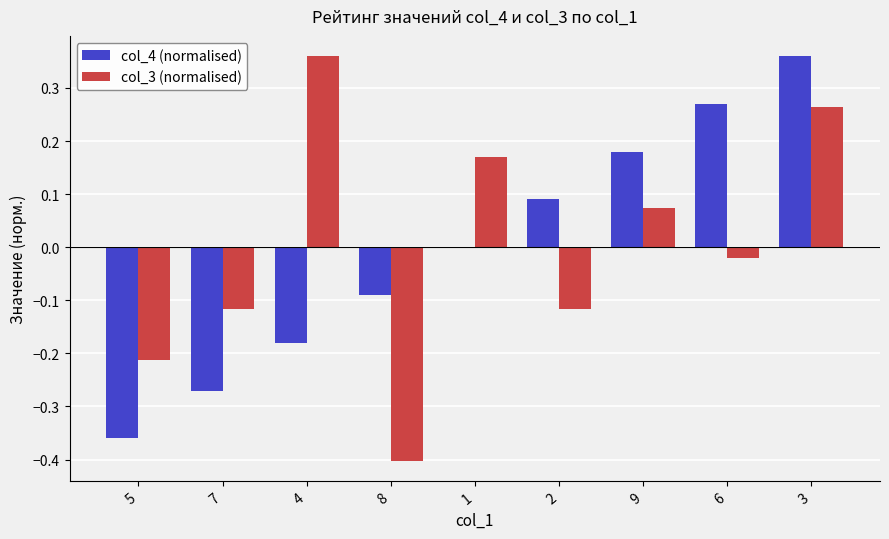

True or false: col_4 (normalised) has a value of 0.1 at 9.

False